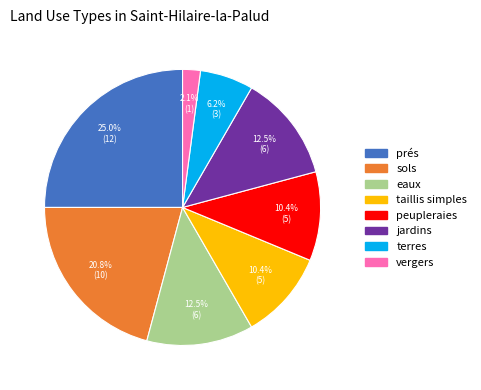

Does vergers account for over 50% of the chart?

No